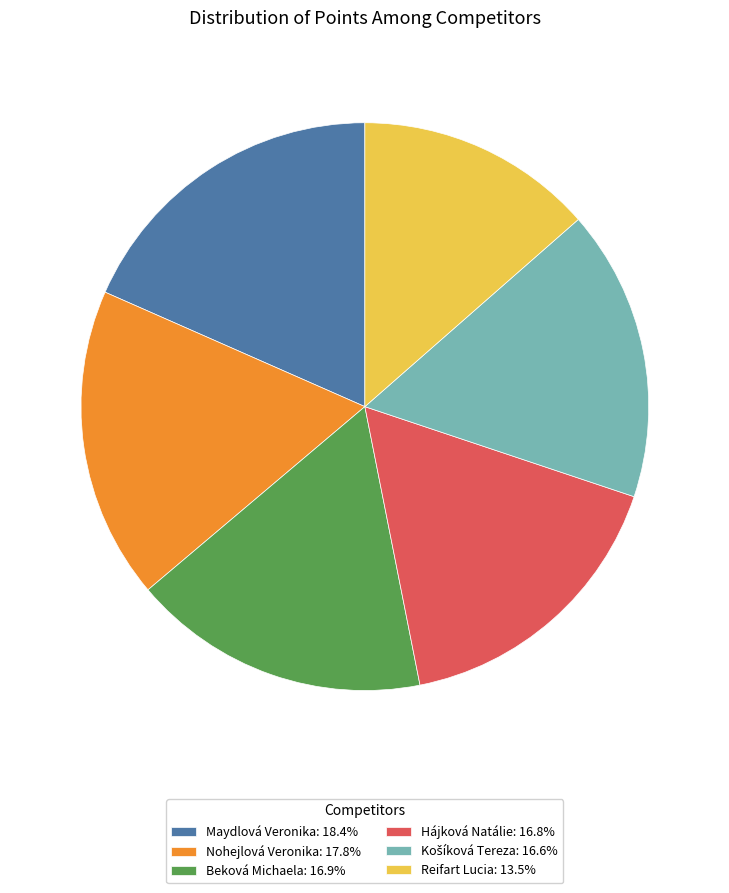

Do Maydlová Veronika: 18.4% and Hájková Natálie: 16.8% together represent more than half of the pie?

No